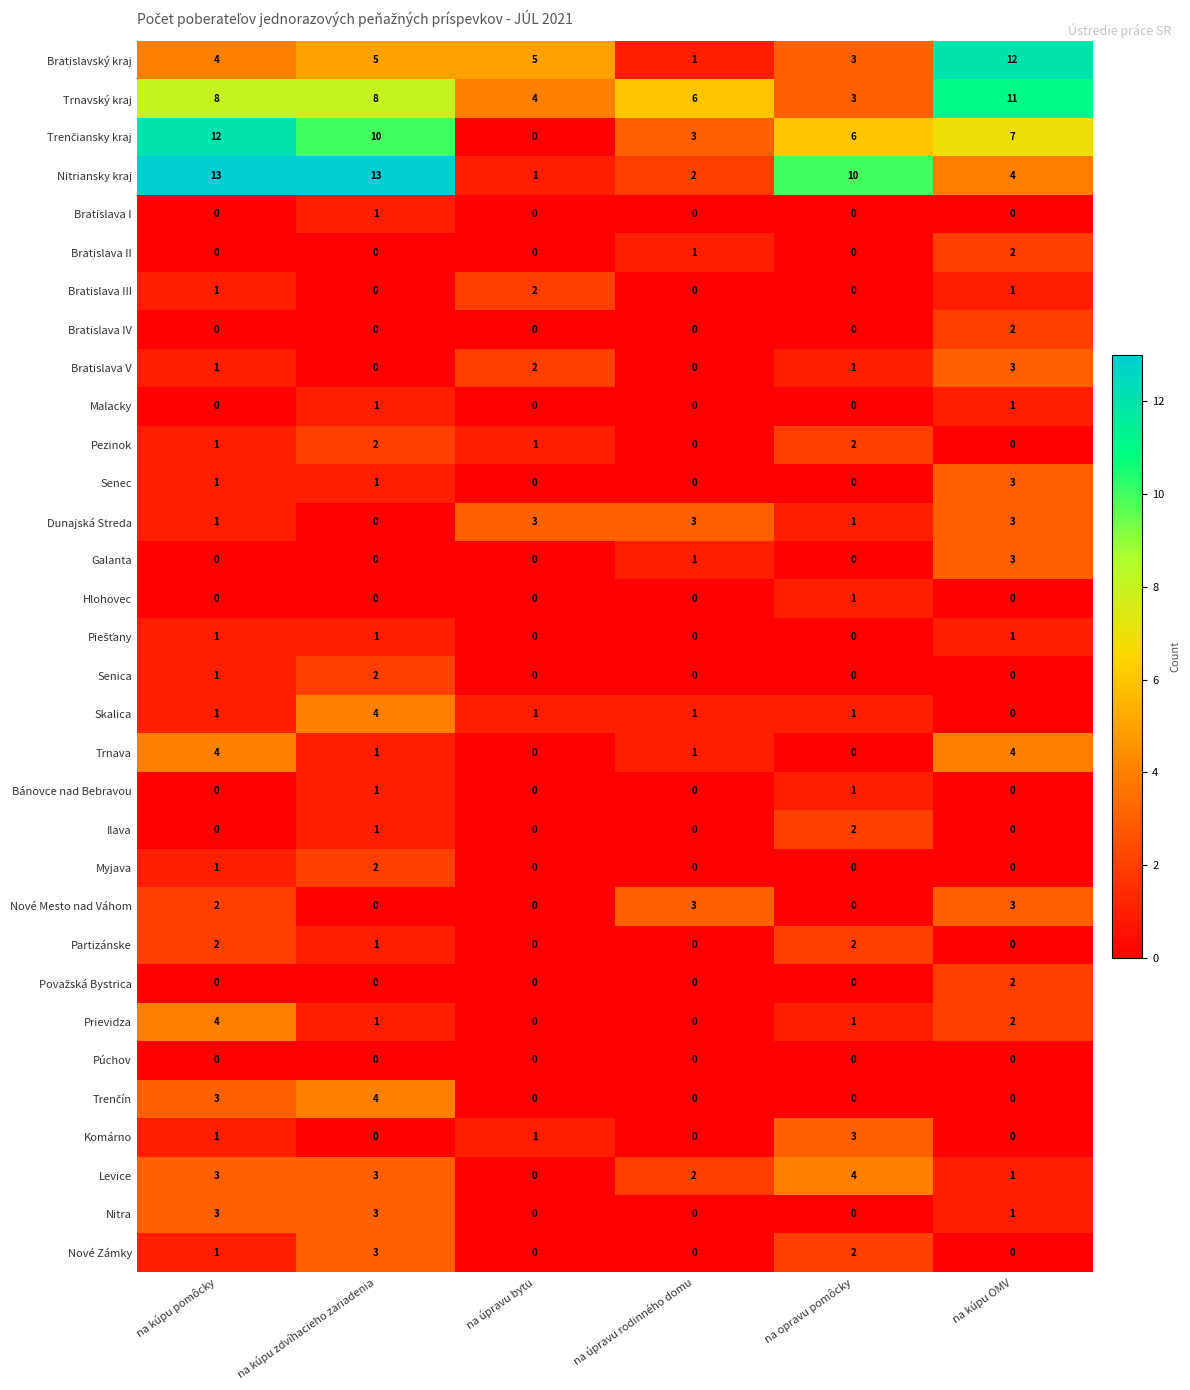

Count the Malacky values in the range 0 to 1.

6